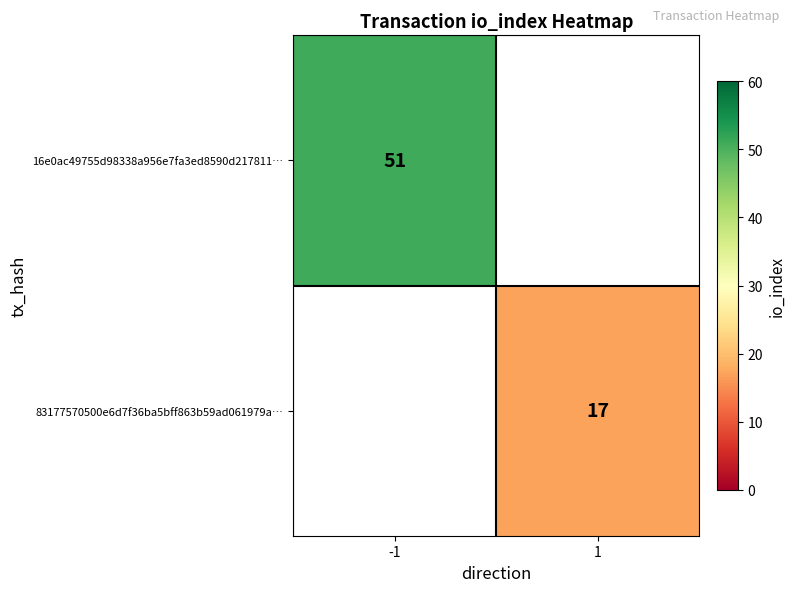

Is it true that 83177570500e6d7f36ba5bff863b59ad061979a… equals 10 at 1?

False